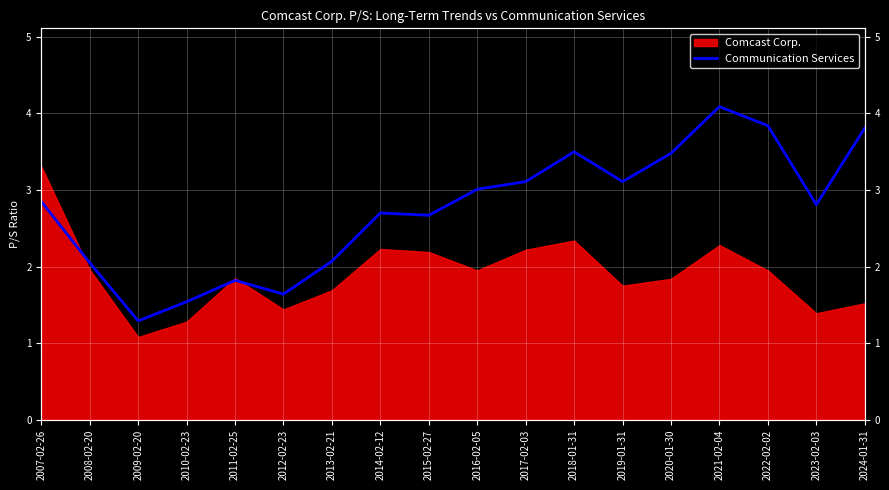

At which label is the value closest to 2?

2008-02-20